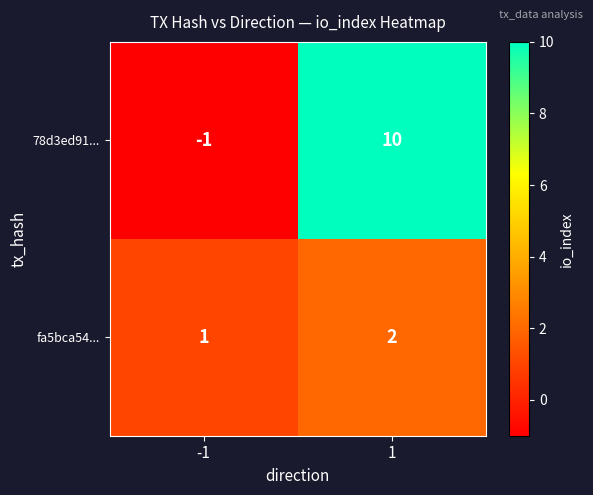

The 78d3ed91... series shows 10 at 1. True or false?

True